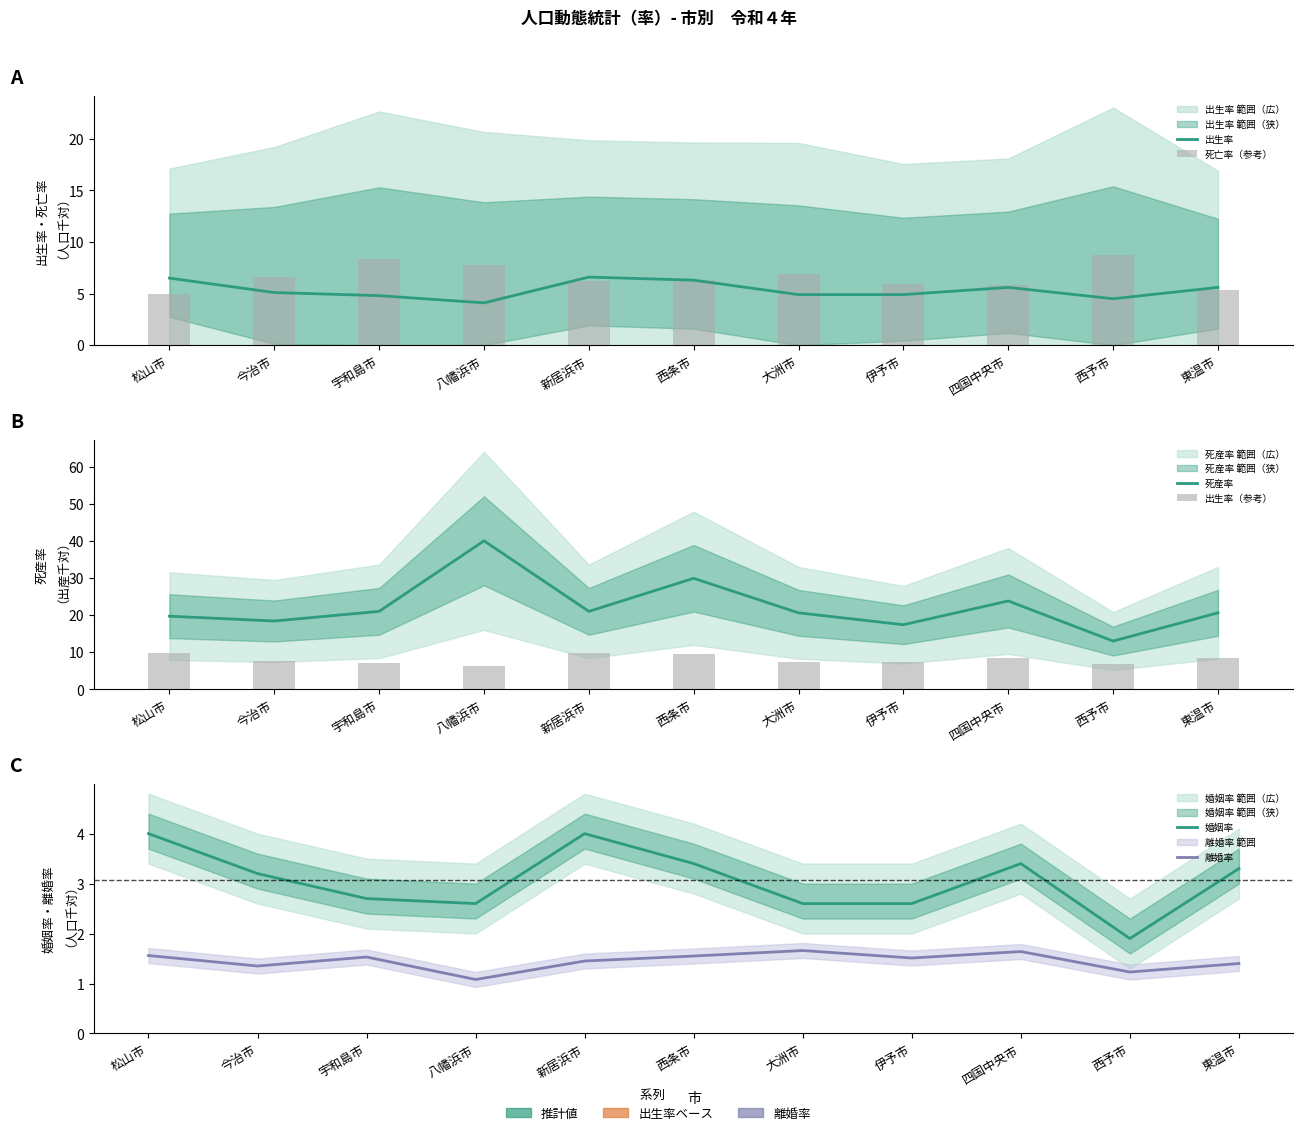

Reading right to left, extract all data points from this chart.

出生率: 東温市=5.6	西予市=4.5	四国中央市=5.6	伊予市=4.9	大洲市=4.9	西条市=6.3	新居浜市=6.6	八幡浜市=4.1	宇和島市=4.8	今治市=5.1	松山市=6.5
死亡率（参考）: 東温市=5.3	西予市=8.7	四国中央市=5.9	伊予市=6.0	大洲市=6.9	西条市=6.3	新居浜市=6.2	八幡浜市=7.8	宇和島市=8.4	今治市=6.6	松山市=5.0
死産率: 東温市=20.6	西予市=13.0	四国中央市=23.8	伊予市=17.4	大洲市=20.6	西条市=29.9	新居浜市=21.0	八幡浜市=40.0	宇和島市=21.0	今治市=18.4	松山市=19.7
出生率（参考）: 東温市=8.4	西予市=6.8	四国中央市=8.4	伊予市=7.4	大洲市=7.4	西条市=9.4	新居浜市=9.9	八幡浜市=6.1	宇和島市=7.2	今治市=7.6	松山市=9.8
婚姻率: 東温市=3.3	西予市=1.9	四国中央市=3.4	伊予市=2.6	大洲市=2.6	西条市=3.4	新居浜市=4.0	八幡浜市=2.6	宇和島市=2.7	今治市=3.2	松山市=4.0
離婚率: 東温市=1.4	西予市=1.2	四国中央市=1.6	伊予市=1.5	大洲市=1.7	西条市=1.6	新居浜市=1.4	八幡浜市=1.1	宇和島市=1.5	今治市=1.4	松山市=1.6